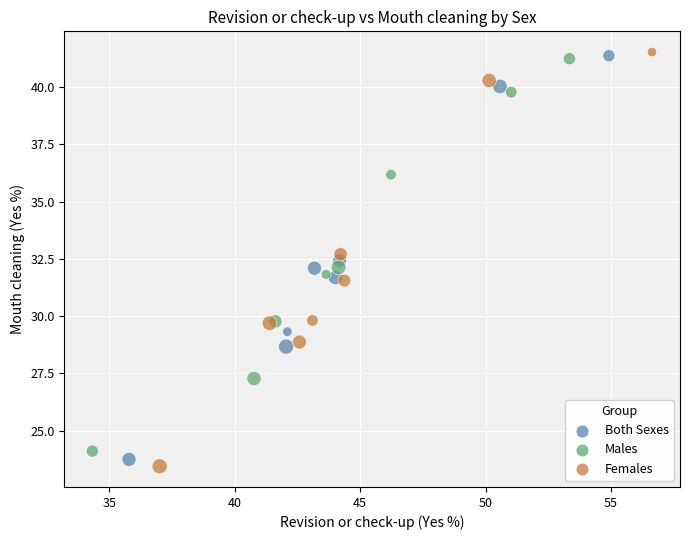

Which series has the largest Y range (max minus min)?

Females